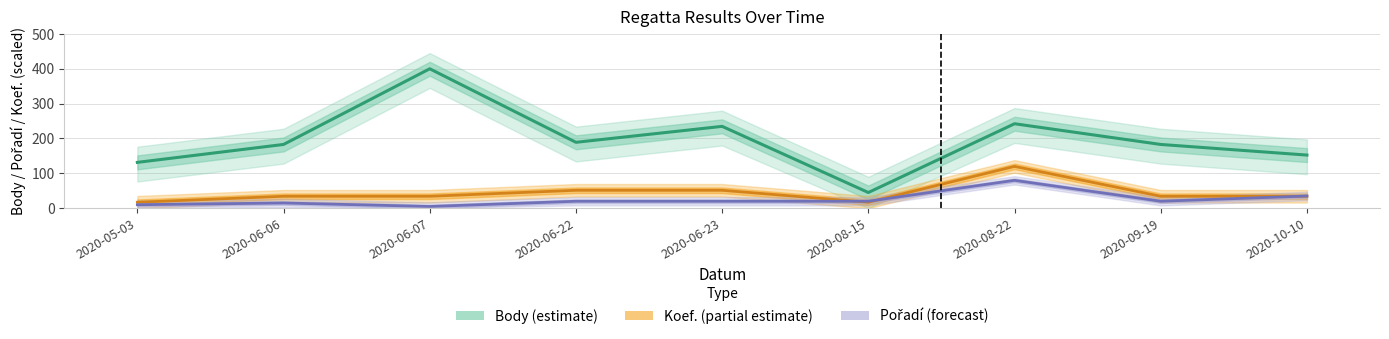

At which category does Koef. reach its first local valley?

2020-08-15